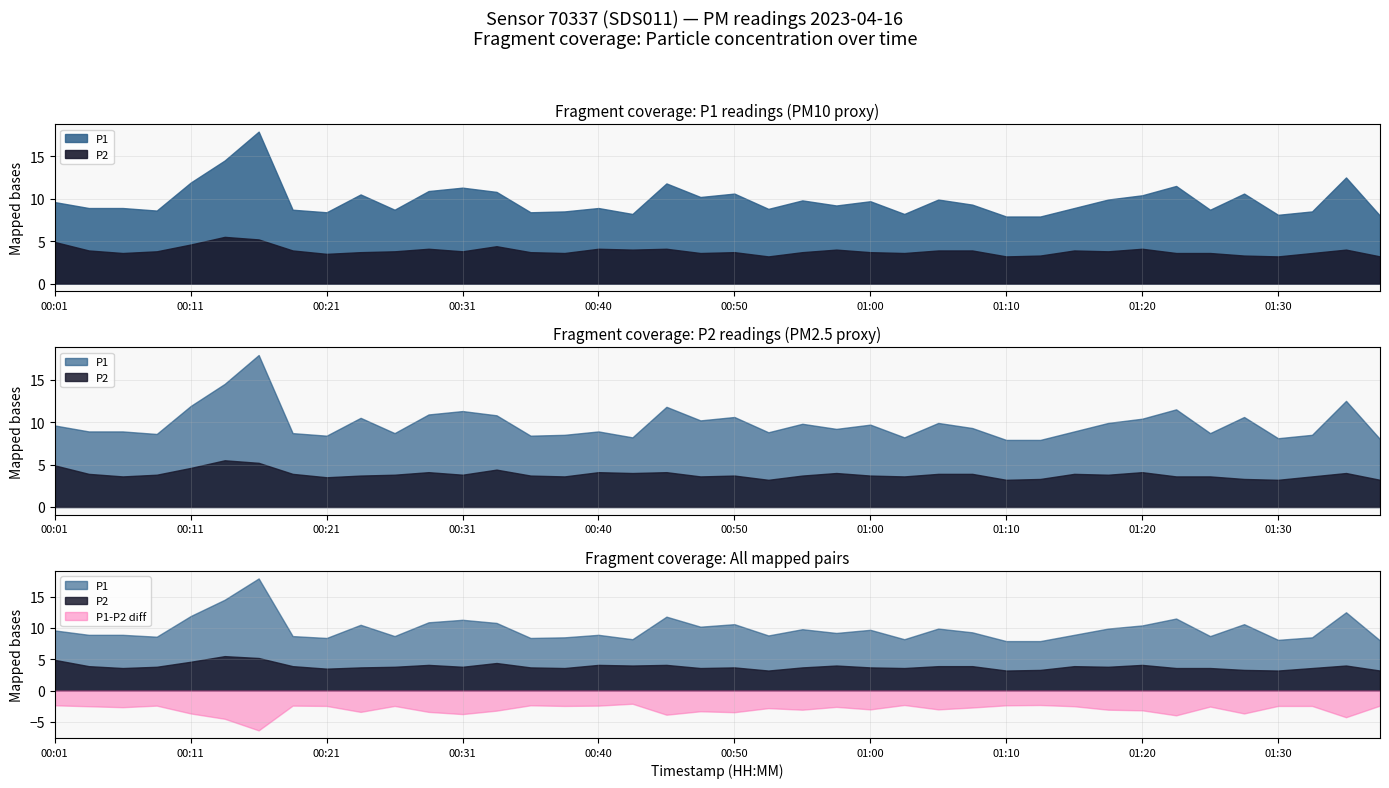

What is the average value of the P2 series?

3.9